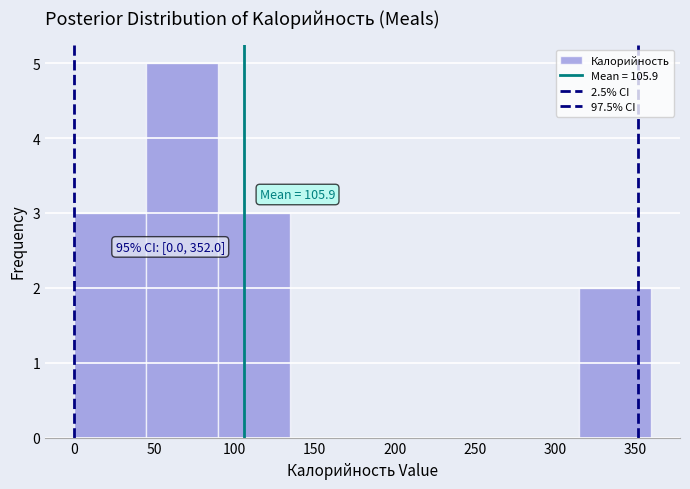

Over which range of the x-axis is the bar tallest?

45 to 90